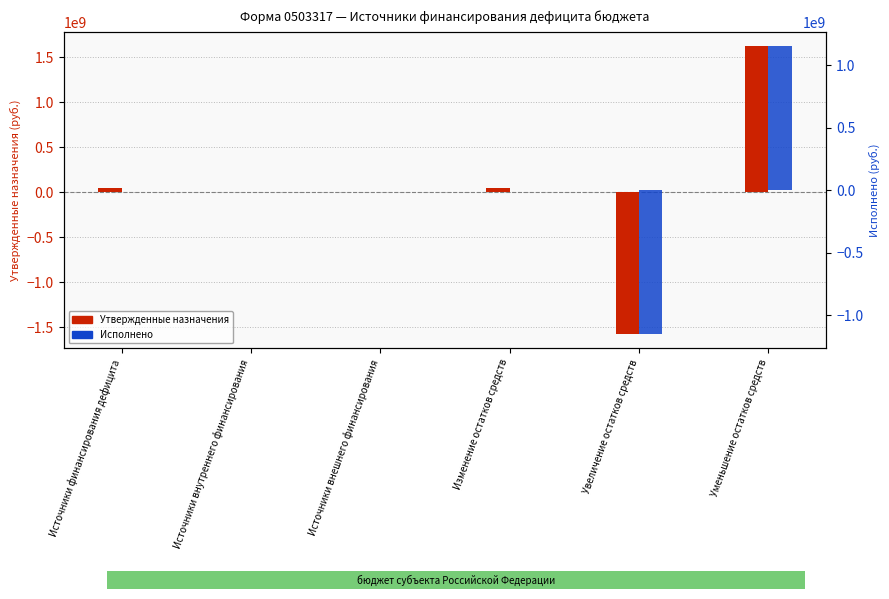

At Увеличение остатков средств, list the series in order from largest to smallest.

Исполнено, Утвержденные назначения